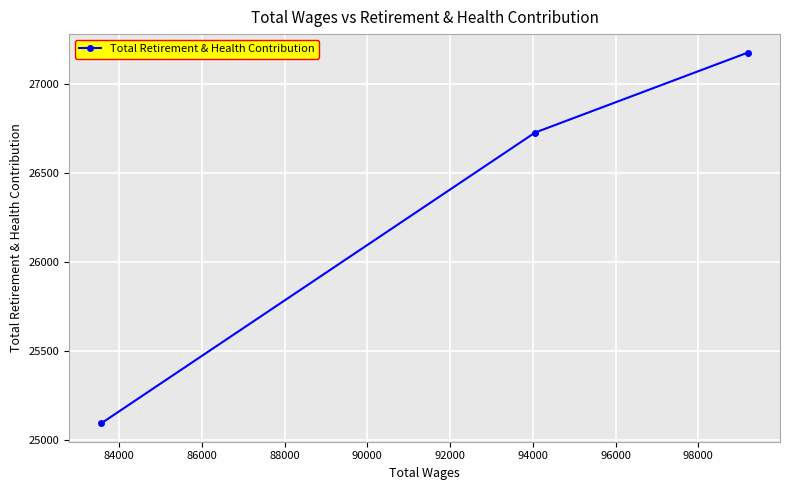

What is the difference between the maximum and second lowest values?

449